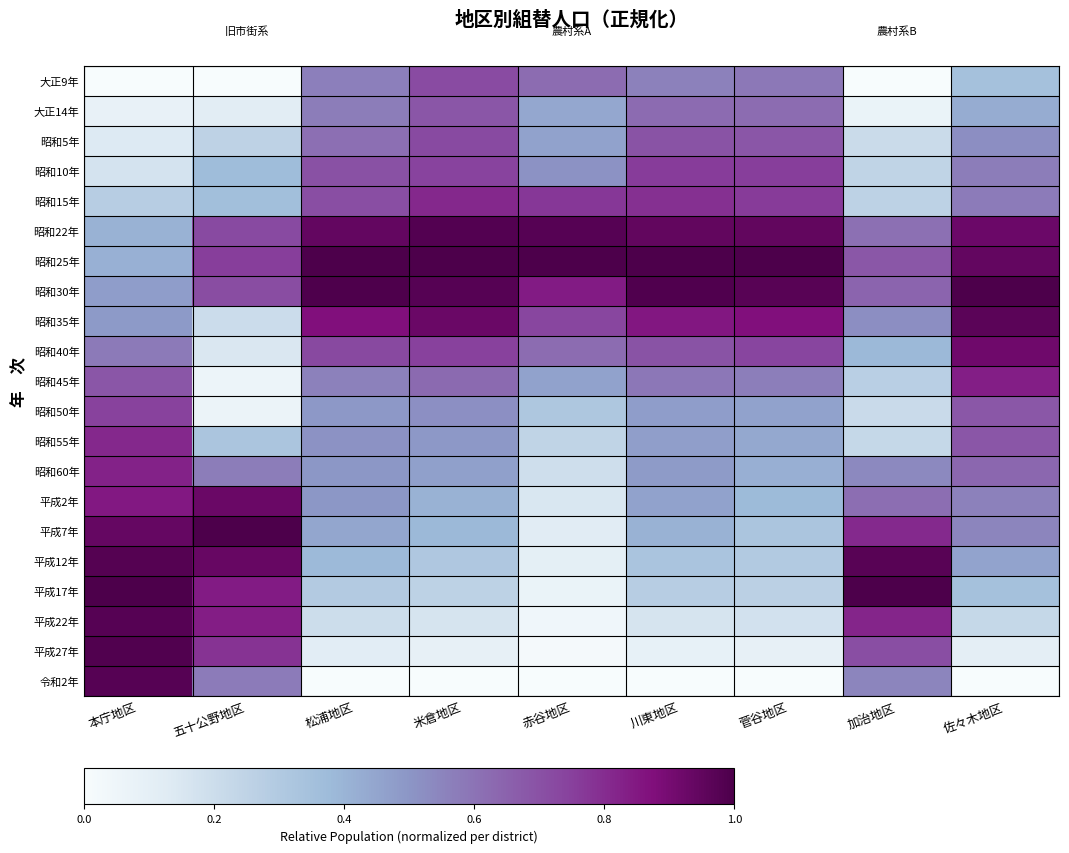

Reading right to left, list all the values displayed in this chart.

大正9年: 佐々木地区=0.3	加治地区=0.0	菅谷地区=0.6	川東地区=0.6	赤谷地区=0.6	米倉地区=0.7	松浦地区=0.6	五十公野地区=0.0	本庁地区=0.0
大正14年: 佐々木地区=0.4	加治地区=0.1	菅谷地区=0.6	川東地区=0.6	赤谷地区=0.4	米倉地区=0.7	松浦地区=0.6	五十公野地区=0.1	本庁地区=0.1
昭和5年: 佐々木地区=0.5	加治地区=0.2	菅谷地区=0.7	川東地区=0.7	赤谷地区=0.5	米倉地区=0.7	松浦地区=0.6	五十公野地区=0.3	本庁地区=0.1
昭和10年: 佐々木地区=0.6	加治地区=0.2	菅谷地区=0.8	川東地区=0.8	赤谷地区=0.5	米倉地区=0.7	松浦地区=0.7	五十公野地区=0.4	本庁地区=0.2
昭和15年: 佐々木地区=0.6	加治地区=0.3	菅谷地区=0.8	川東地区=0.8	赤谷地区=0.8	米倉地区=0.8	松浦地区=0.7	五十公野地区=0.4	本庁地区=0.3
昭和22年: 佐々木地区=0.9	加治地区=0.6	菅谷地区=0.9	川東地区=0.9	赤谷地区=1.0	米倉地区=1.0	松浦地区=0.9	五十公野地区=0.7	本庁地区=0.4
昭和25年: 佐々木地区=0.9	加治地区=0.7	菅谷地区=1.0	川東地区=1.0	赤谷地区=1.0	米倉地区=1.0	松浦地区=1.0	五十公野地区=0.8	本庁地区=0.4
昭和30年: 佐々木地区=1.0	加治地区=0.6	菅谷地区=1.0	川東地区=1.0	赤谷地区=0.8	米倉地区=1.0	松浦地区=1.0	五十公野地区=0.7	本庁地区=0.5
昭和35年: 佐々木地区=1.0	加治地区=0.5	菅谷地区=0.9	川東地区=0.9	赤谷地区=0.7	米倉地区=0.9	松浦地区=0.9	五十公野地区=0.2	本庁地区=0.5
昭和40年: 佐々木地区=0.9	加治地区=0.4	菅谷地区=0.7	川東地区=0.7	赤谷地区=0.6	米倉地区=0.7	松浦地区=0.7	五十公野地区=0.1	本庁地区=0.6
昭和45年: 佐々木地区=0.8	加治地区=0.3	菅谷地区=0.6	川東地区=0.6	赤谷地区=0.5	米倉地区=0.6	松浦地区=0.6	五十公野地区=0.1	本庁地区=0.7
昭和50年: 佐々木地区=0.7	加治地区=0.2	菅谷地区=0.5	川東地区=0.5	赤谷地区=0.3	米倉地区=0.5	松浦地区=0.5	五十公野地区=0.1	本庁地区=0.7
昭和55年: 佐々木地区=0.7	加治地区=0.2	菅谷地区=0.4	川東地区=0.5	赤谷地区=0.2	米倉地区=0.5	松浦地区=0.5	五十公野地区=0.3	本庁地区=0.8
昭和60年: 佐々木地区=0.6	加治地区=0.5	菅谷地区=0.4	川東地区=0.5	赤谷地区=0.2	米倉地区=0.5	松浦地区=0.5	五十公野地区=0.6	本庁地区=0.8
平成2年: 佐々木地区=0.6	加治地区=0.6	菅谷地区=0.4	川東地区=0.5	赤谷地区=0.2	米倉地区=0.4	松浦地区=0.5	五十公野地区=0.9	本庁地区=0.9
平成7年: 佐々木地区=0.5	加治地区=0.8	菅谷地区=0.3	川東地区=0.4	赤谷地区=0.1	米倉地区=0.4	松浦地区=0.4	五十公野地区=1.0	本庁地区=0.9
平成12年: 佐々木地区=0.5	加治地区=1.0	菅谷地区=0.3	川東地区=0.3	赤谷地区=0.1	米倉地区=0.3	松浦地区=0.4	五十公野地区=0.9	本庁地区=1.0
平成17年: 佐々木地区=0.3	加治地区=1.0	菅谷地区=0.3	川東地区=0.3	赤谷地区=0.1	米倉地区=0.3	松浦地区=0.3	五十公野地区=0.8	本庁地区=1.0
平成22年: 佐々木地区=0.2	加治地区=0.8	菅谷地区=0.2	川東地区=0.2	赤谷地区=0.0	米倉地区=0.2	松浦地区=0.2	五十公野地区=0.8	本庁地区=1.0
平成27年: 佐々木地区=0.1	加治地区=0.7	菅谷地区=0.1	川東地区=0.1	赤谷地区=0.0	米倉地区=0.1	松浦地区=0.1	五十公野地区=0.8	本庁地区=1.0
令和2年: 佐々木地区=0.0	加治地区=0.5	菅谷地区=0.0	川東地区=0.0	赤谷地区=0.0	米倉地区=0.0	松浦地区=0.0	五十公野地区=0.6	本庁地区=1.0